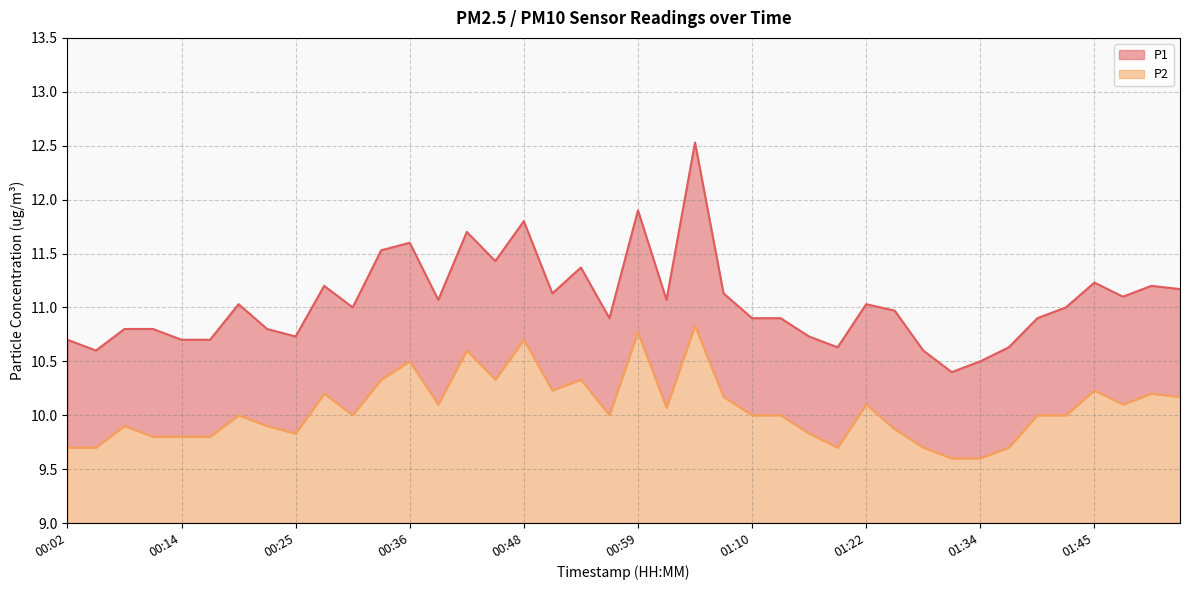

At which label is P1 closest to 11?

00:31